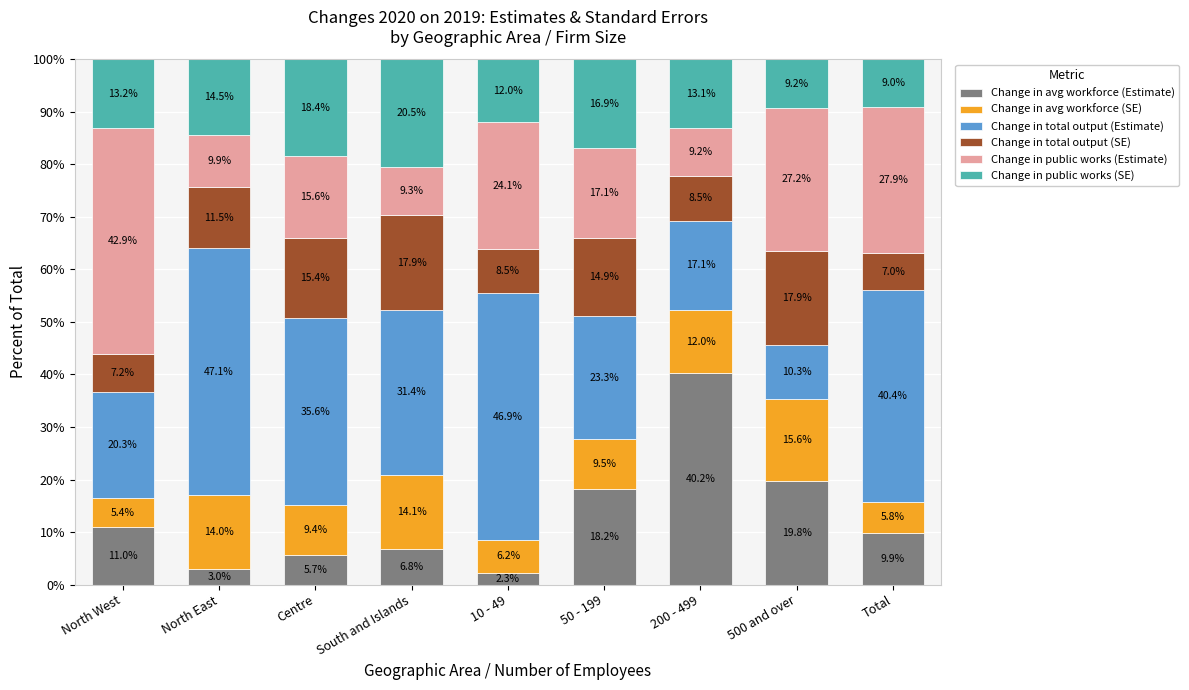

What is the highest value of the Change in avg workforce (Estimate) series?

40.2